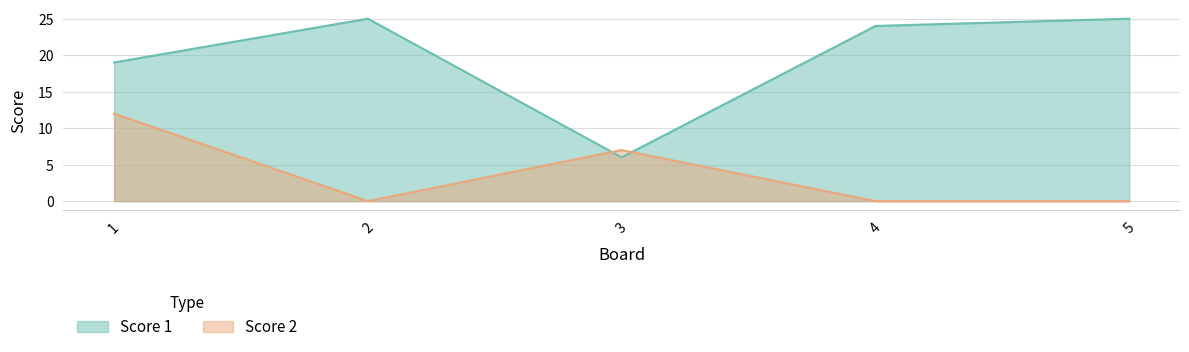

List the series in order of their peak value, highest first.

Score 1, Score 2